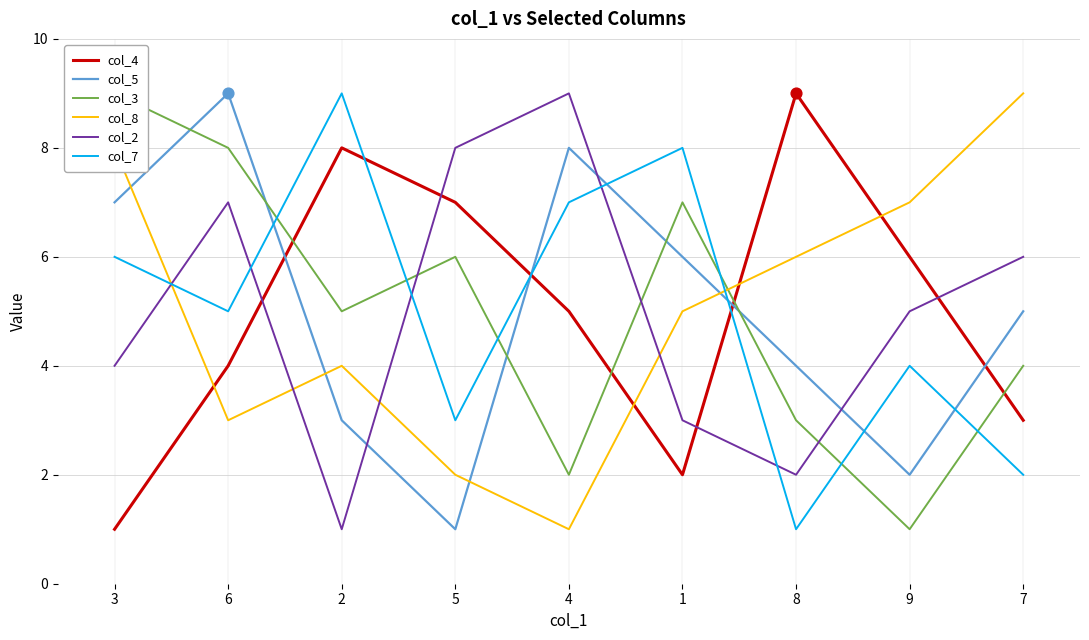

At how many categories does at least one series exceed 2?

9